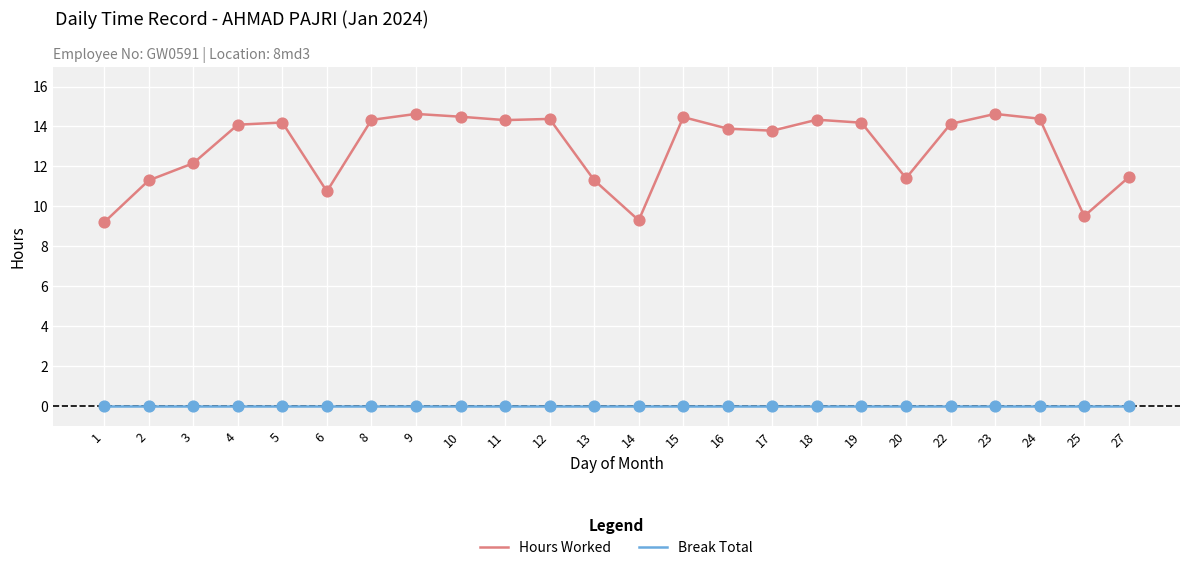

What are all the series names shown in the legend?

Hours Worked, Break Total